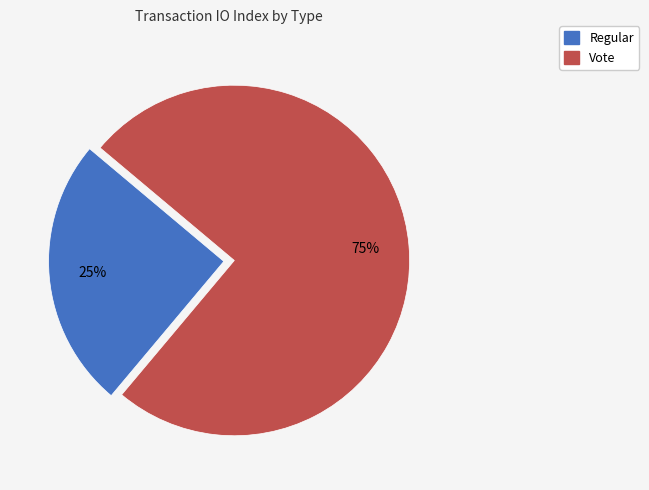

Which category accounts for the majority?

Vote